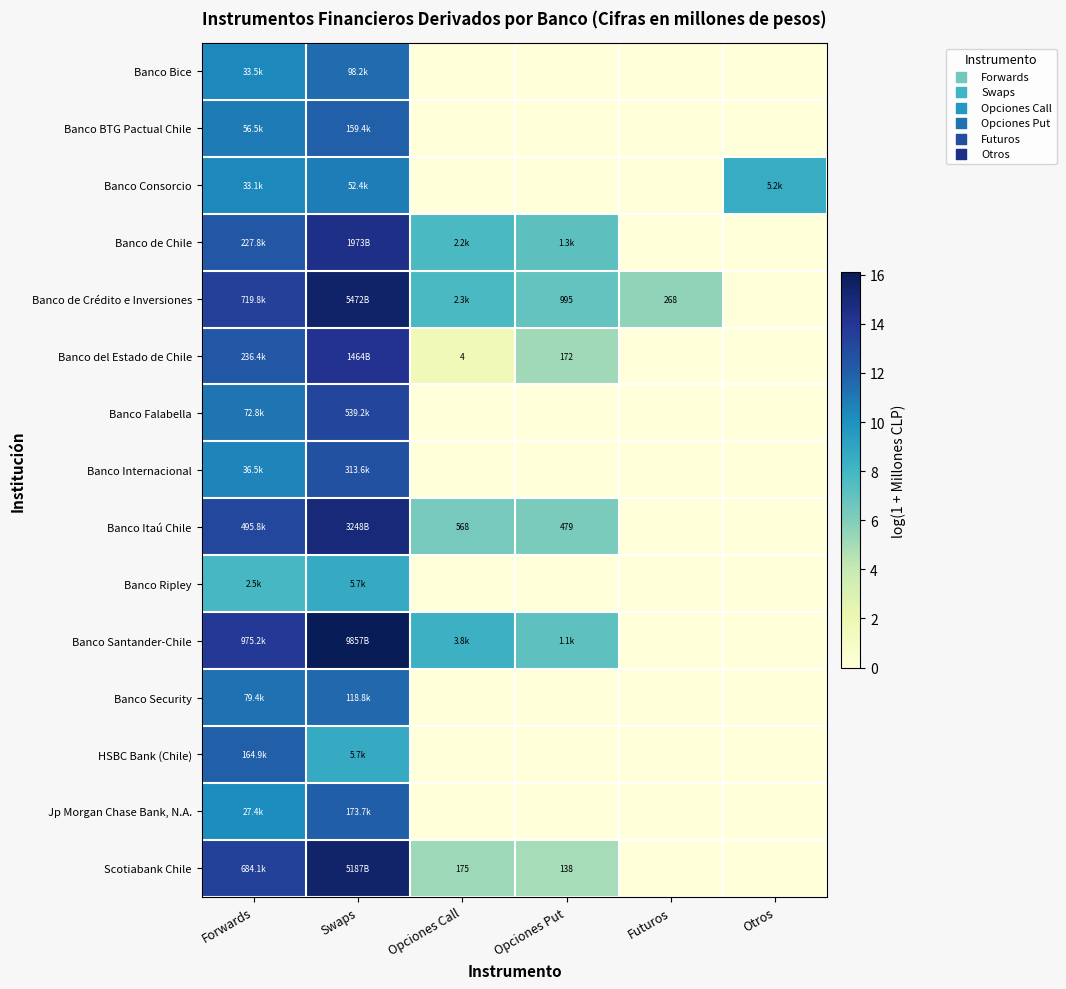

List the labels in order of Banco Bice value, smallest first.

Opciones Call, Opciones Put, Futuros, Otros, Forwards, Swaps